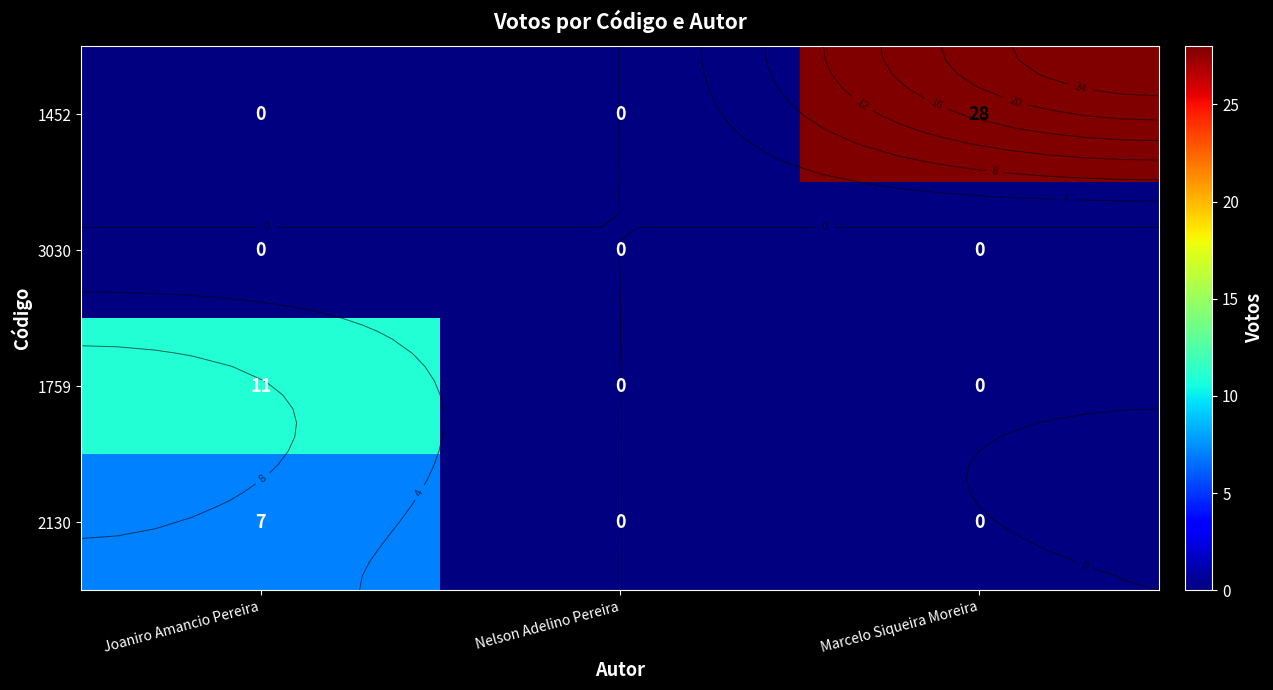

Where is 1759 nearest to the value 5?

Nelson Adelino Pereira